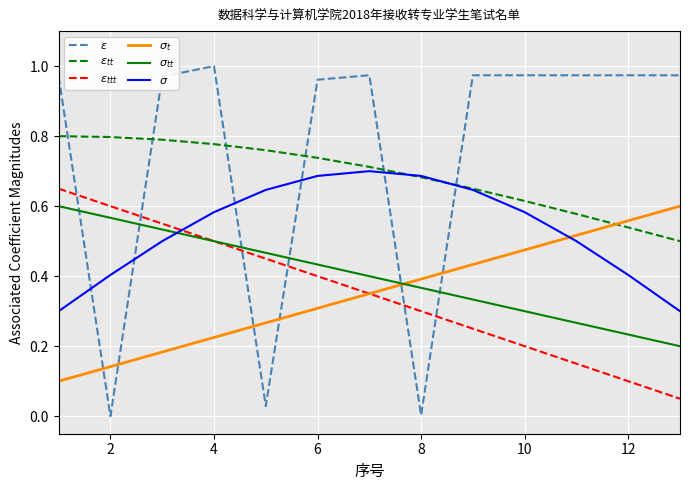

Does the chart display data point markers on the line(s)?

No